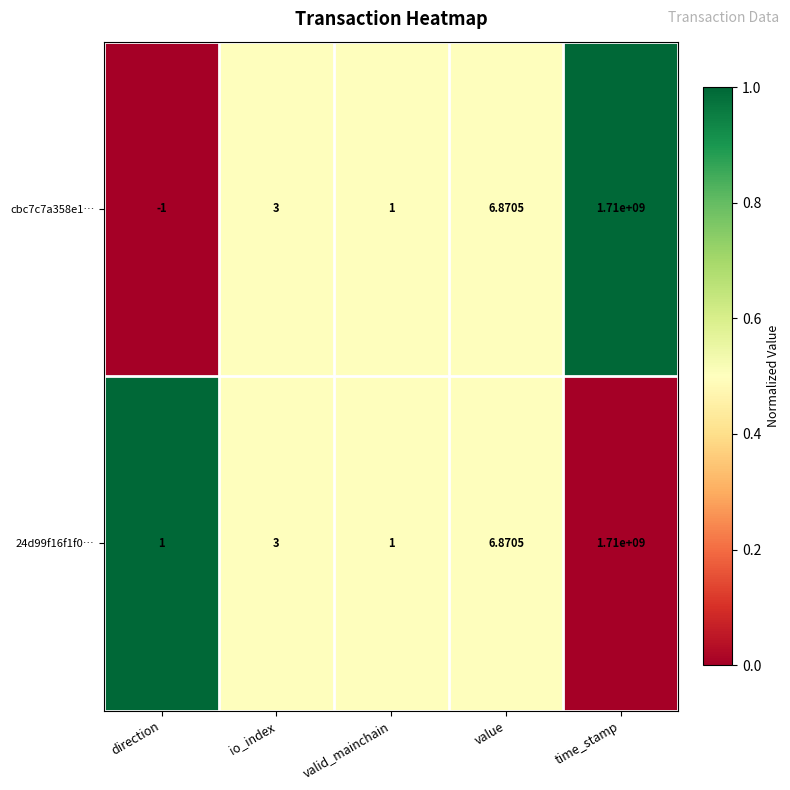

At which label is 24d99f16f1f0… closest to 855000000?

value